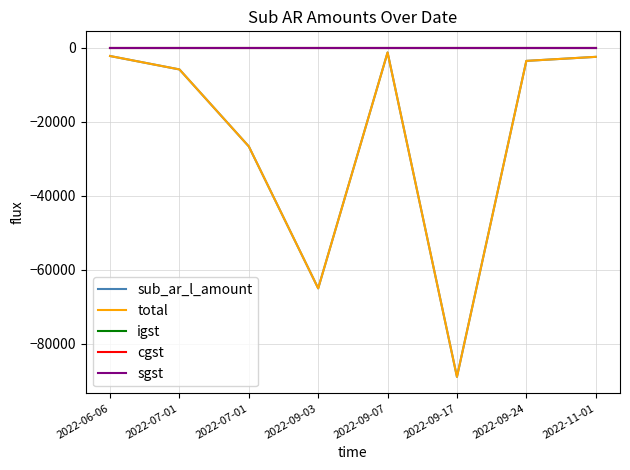

At 2022-07-01, list the series in order from largest to smallest.

igst, cgst, sgst, sub_ar_l_amount, total